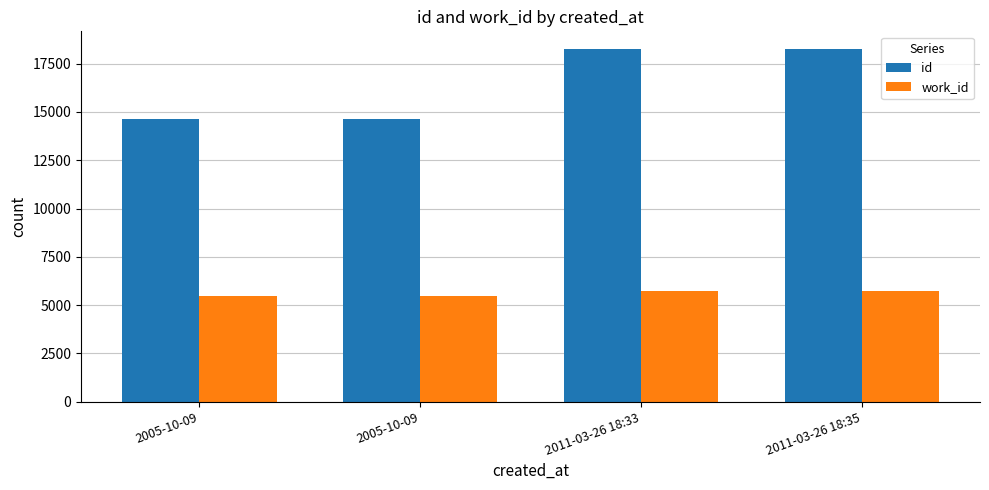

Does the chart contain any negative values?

No